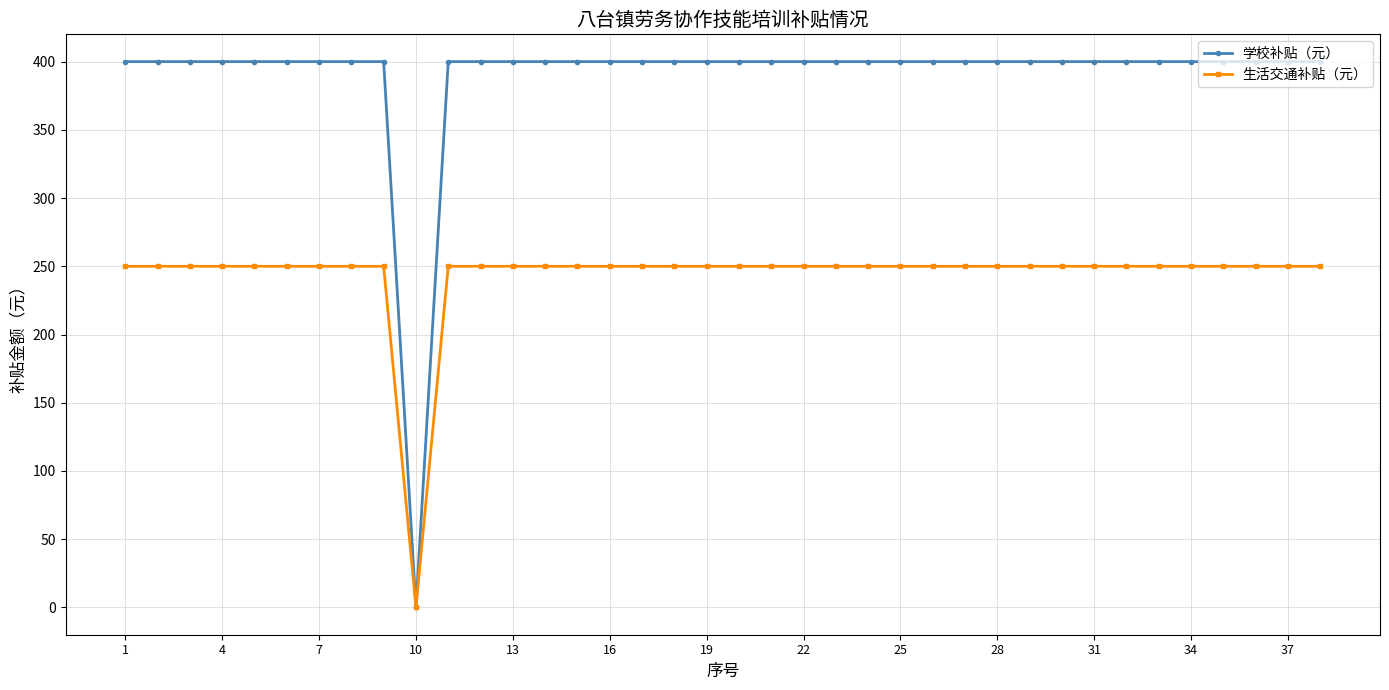

What is the value of the 生活交通补贴（元） point at the 33rd from the left?

250